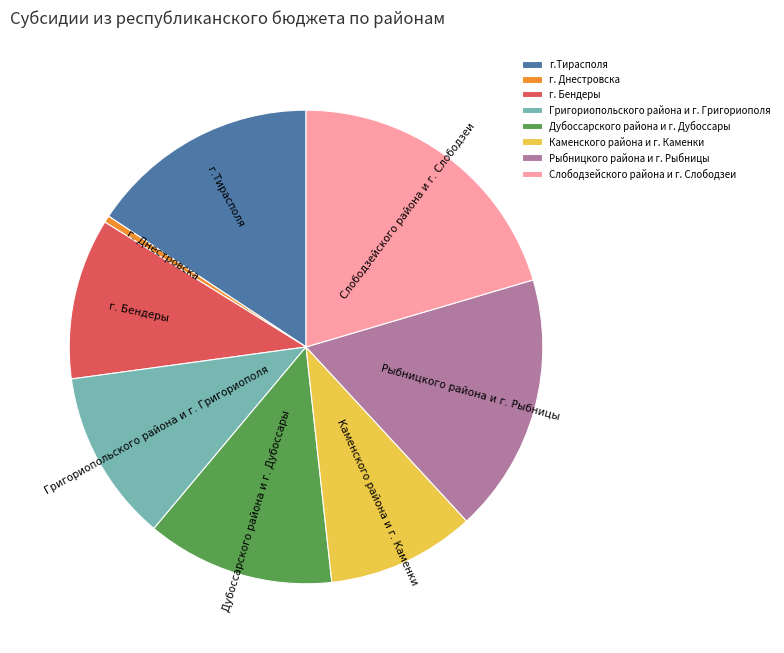

Which slice is the smallest?

г. Днестровска